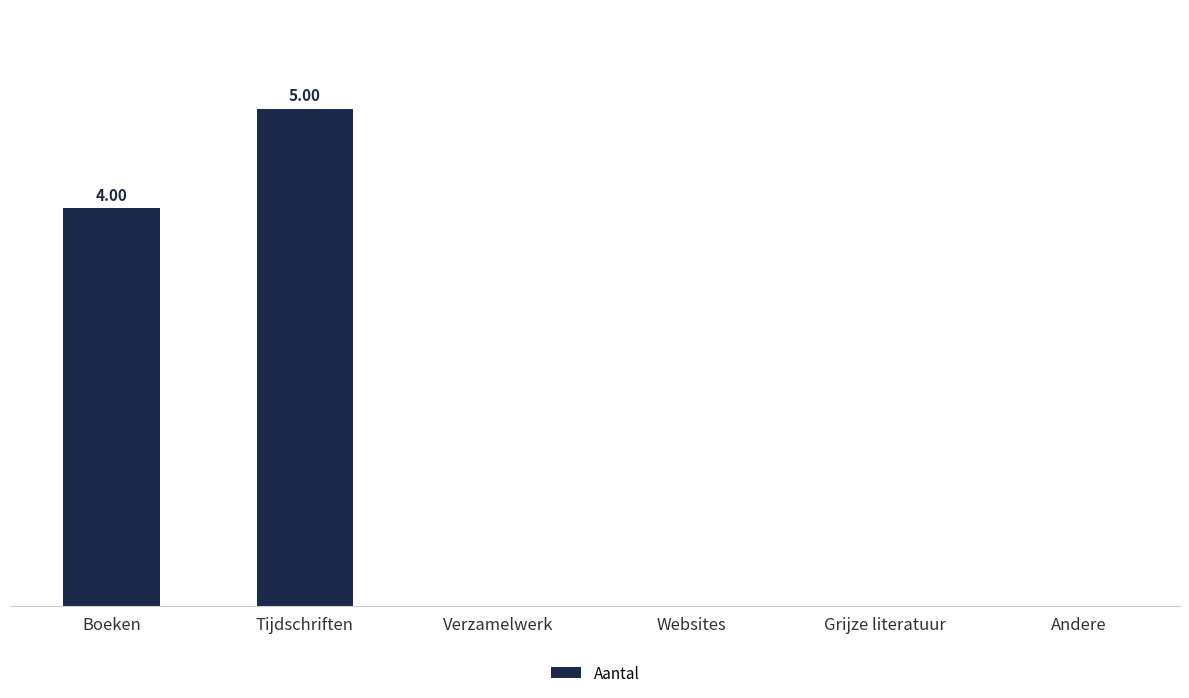

Count the values in the range 0 to 4.

5